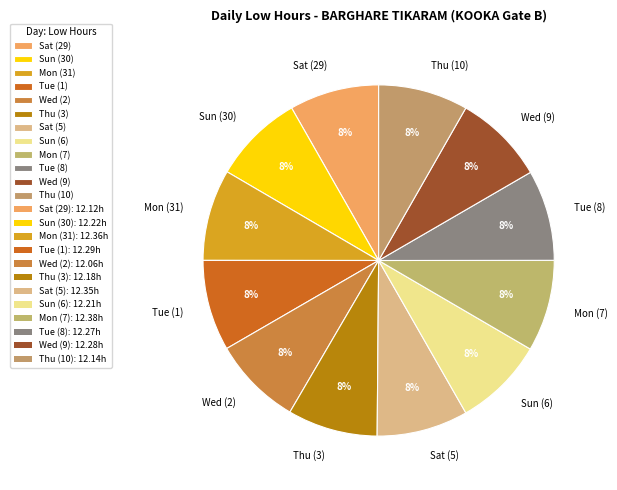

Is it true that Sun (30) is 8% of the pie?

True